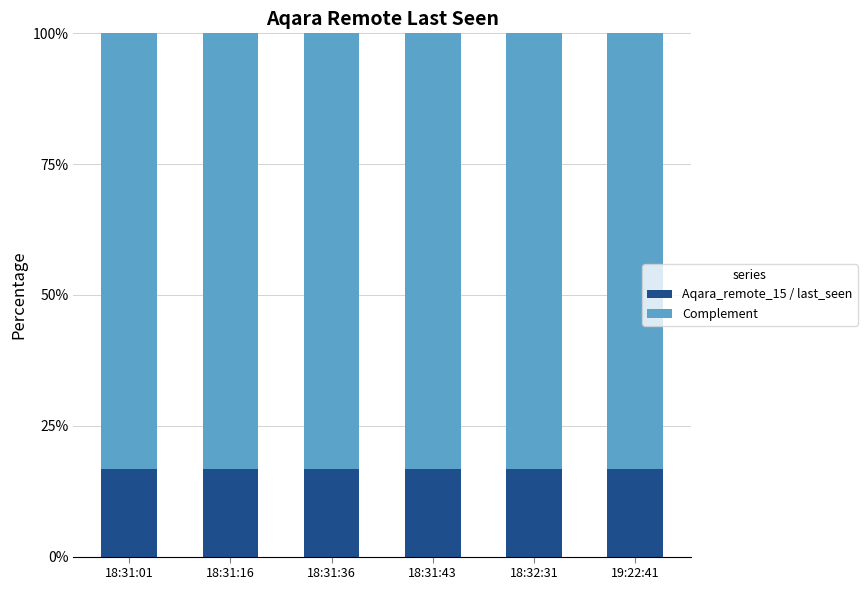

Are the bars horizontal?

No